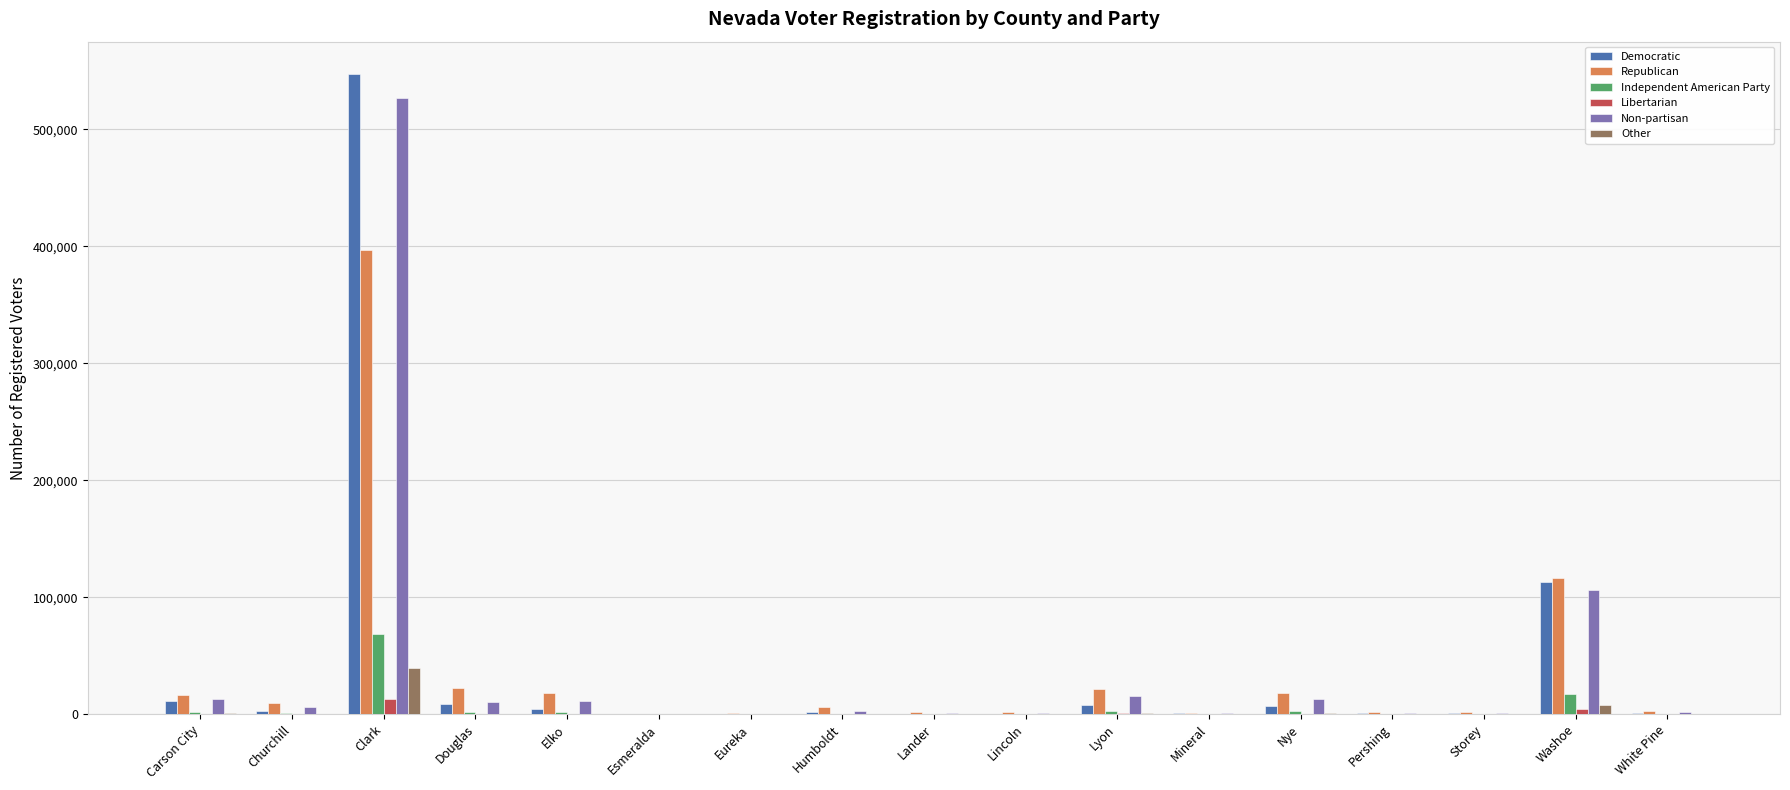

Is the value of Republican at Lyon greater than the value of Libertarian at Storey?

Yes